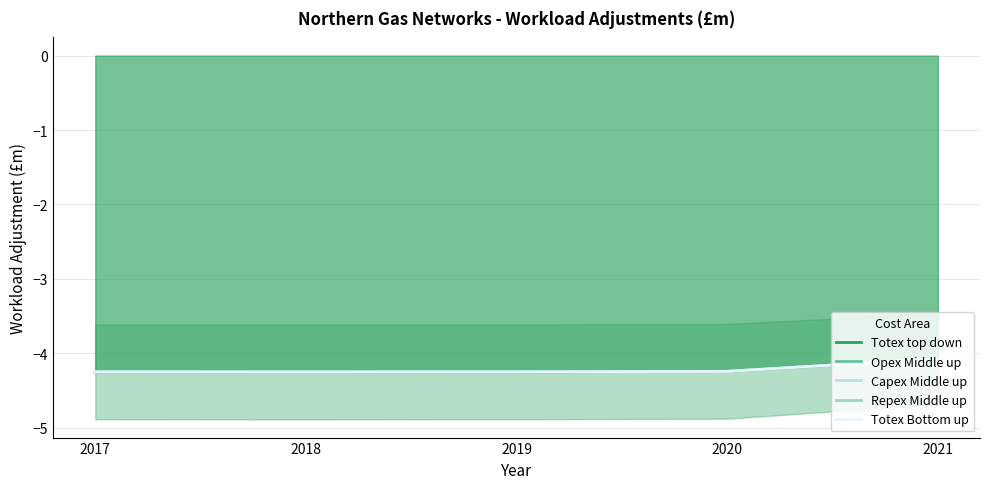

What is the value of the Repex Middle up point at the 1st from the left?

-4.2